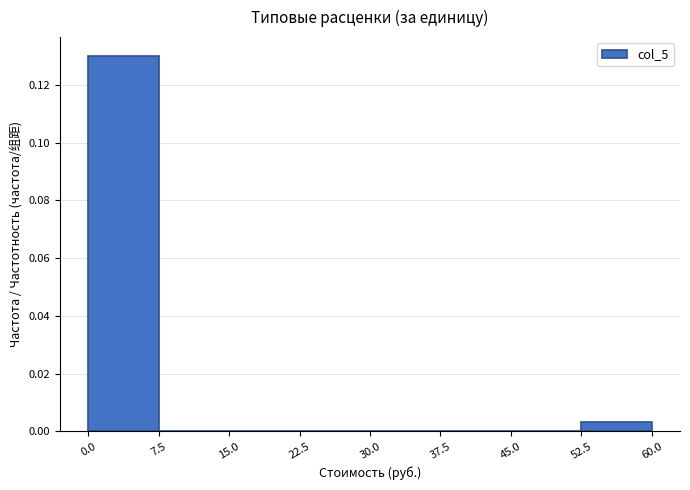

Over which range of the x-axis is the bar tallest?

0.0 to 7.5